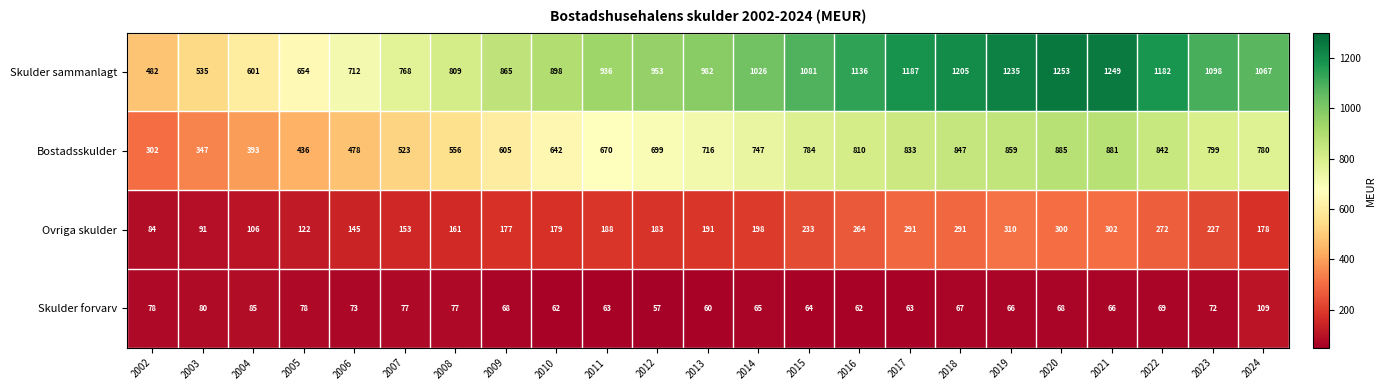

At how many categories does at least one series exceed 150?

23